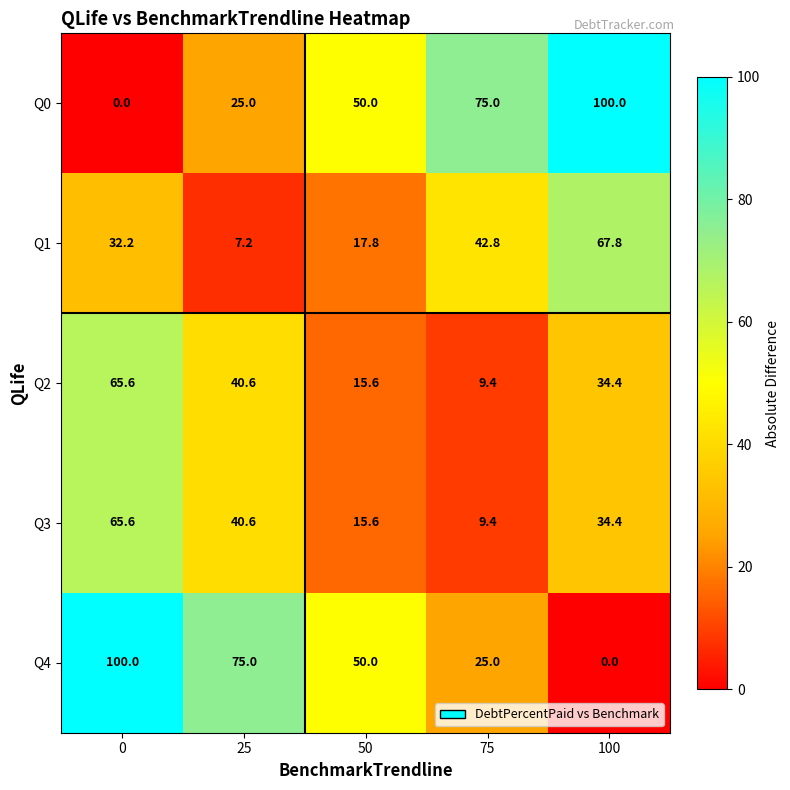

Rank the categories by Q4 value from highest to lowest.

0, 25, 50, 75, 100